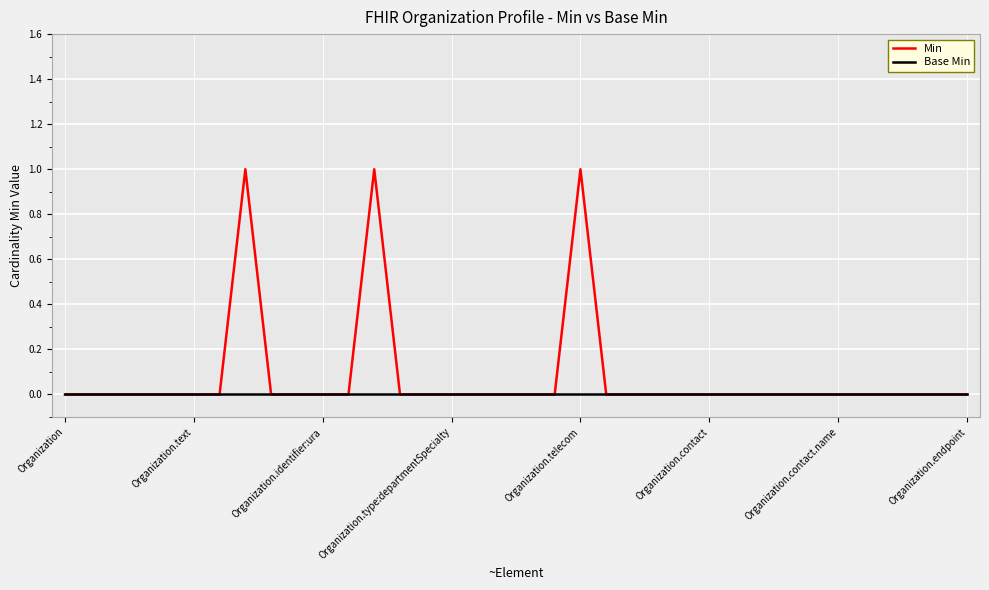

Reading left to right, extract all data points from this chart.

Min: 0	0	0	0	0	0	0	1	0	0	0	0	1	0	0	0	0	0	0	0	1	0	0	0	0	0	0	0	0	0	0	0	0	0	0	0
Base Min: 0	0	0	0	0	0	0	0	0	0	0	0	0	0	0	0	0	0	0	0	0	0	0	0	0	0	0	0	0	0	0	0	0	0	0	0